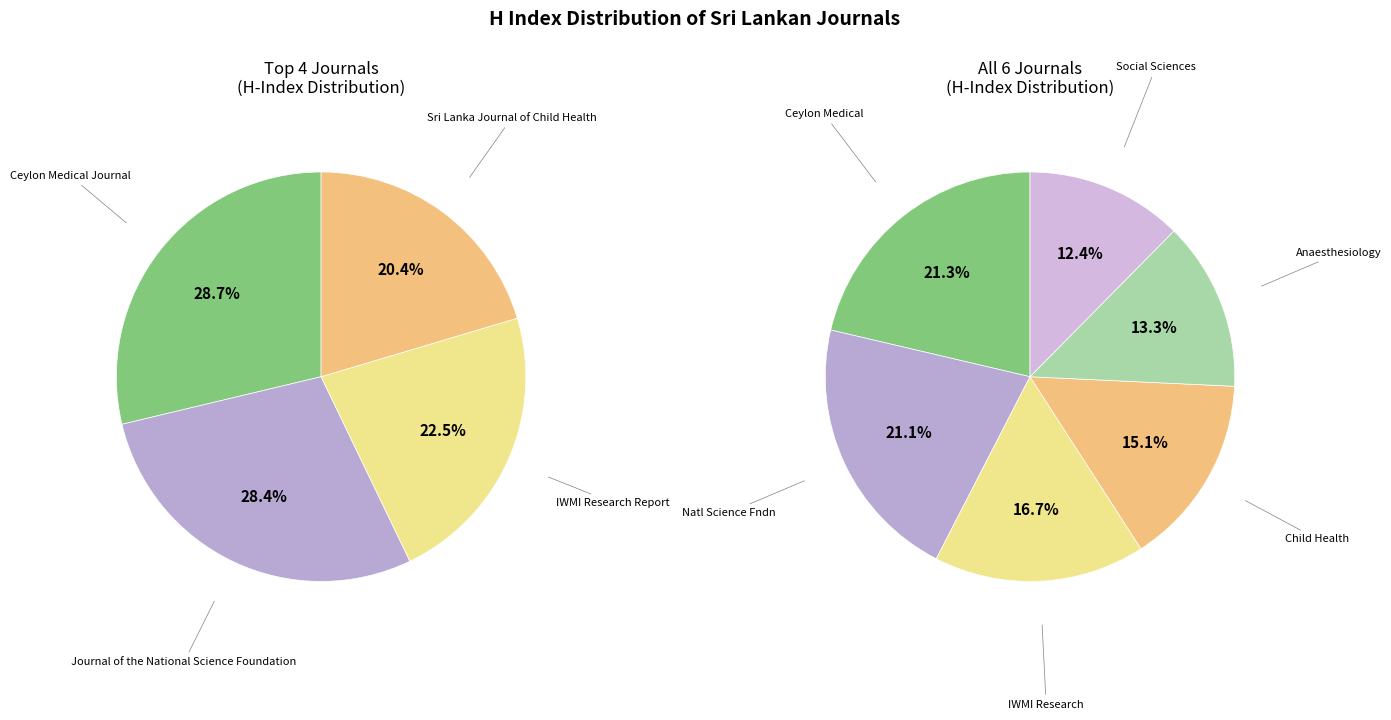

Count the number of slices in the pie.

6